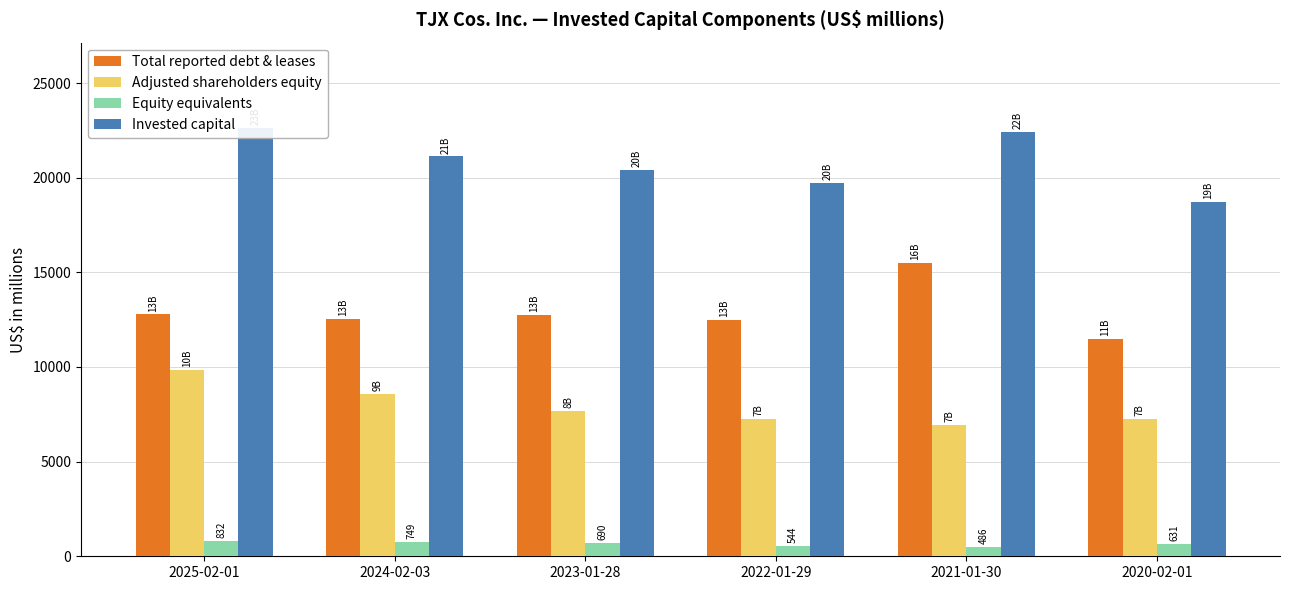

The value of Equity equivalents at 2023-01-28 is 690. True or false?

True